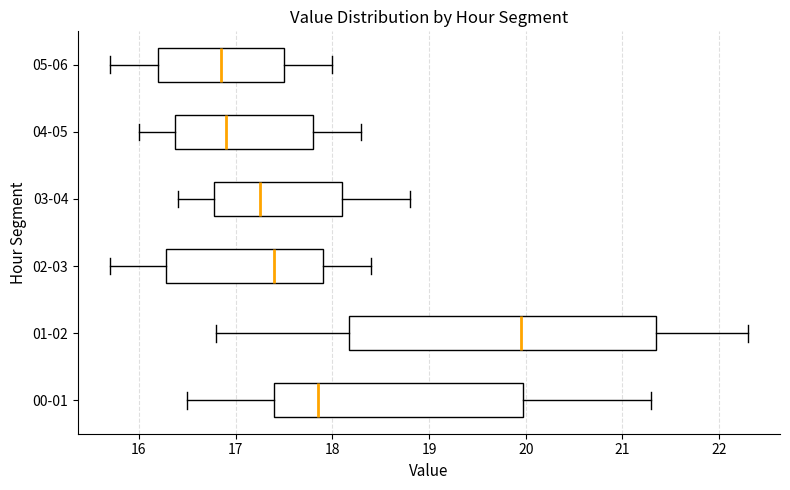

Which box's median line is the furthest to the right?

01-02